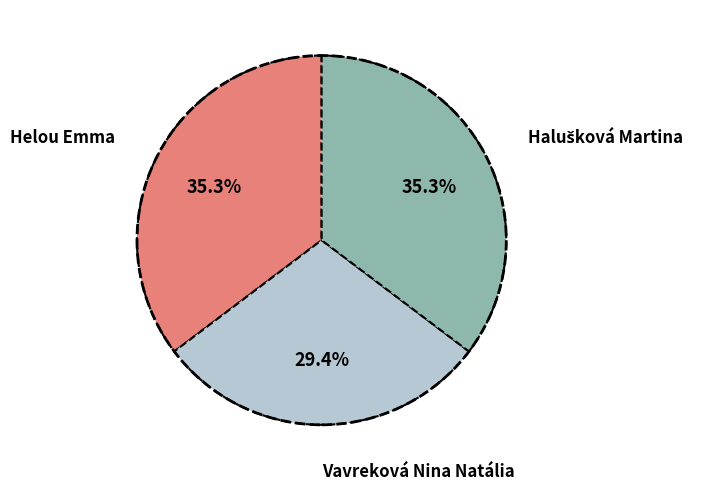

Does any single category account for the majority?

No